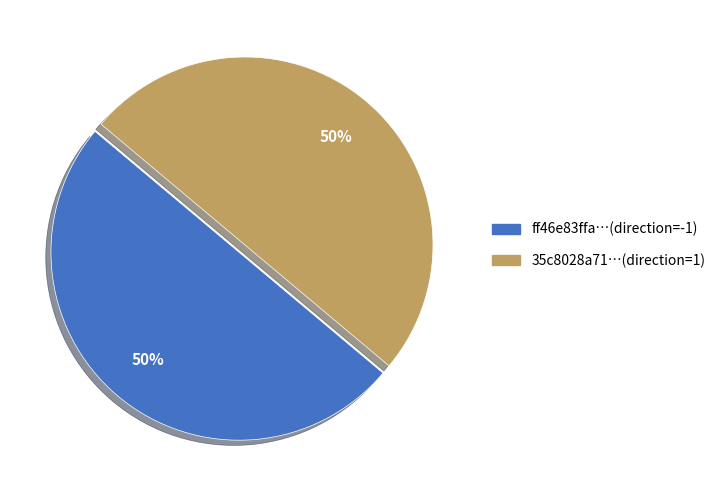

Is the sum of ff46e83ffa…(direction=-1) and 35c8028a71…(direction=1) greater than half?

Yes